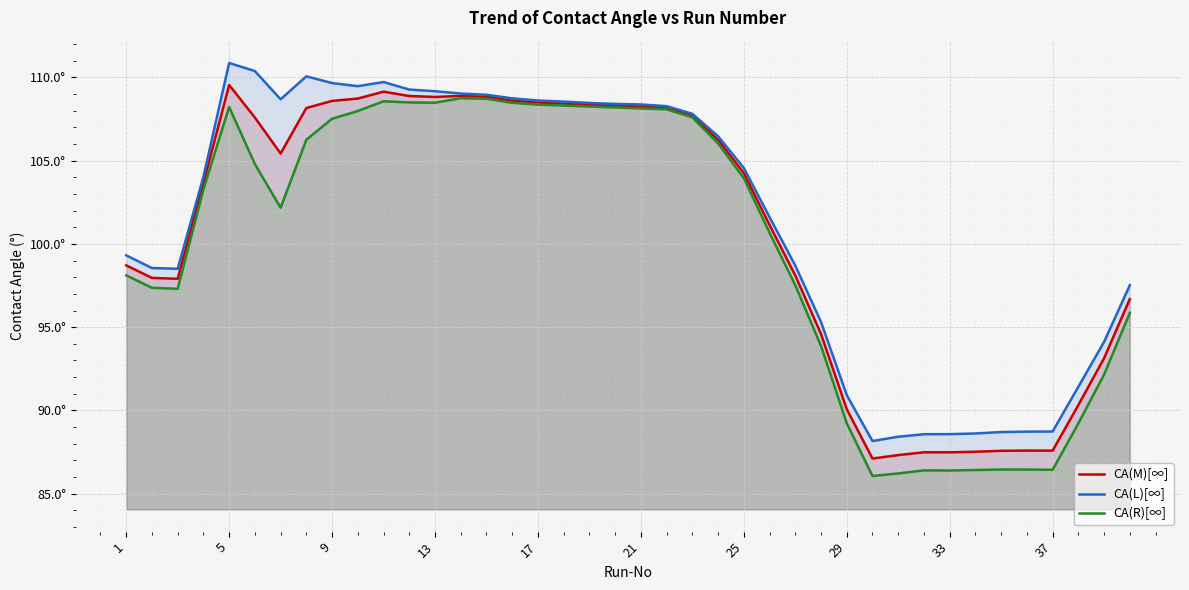

Rank the series by their average value, from lowest to highest.

CA(R)[∞], CA(M)[∞], CA(L)[∞]